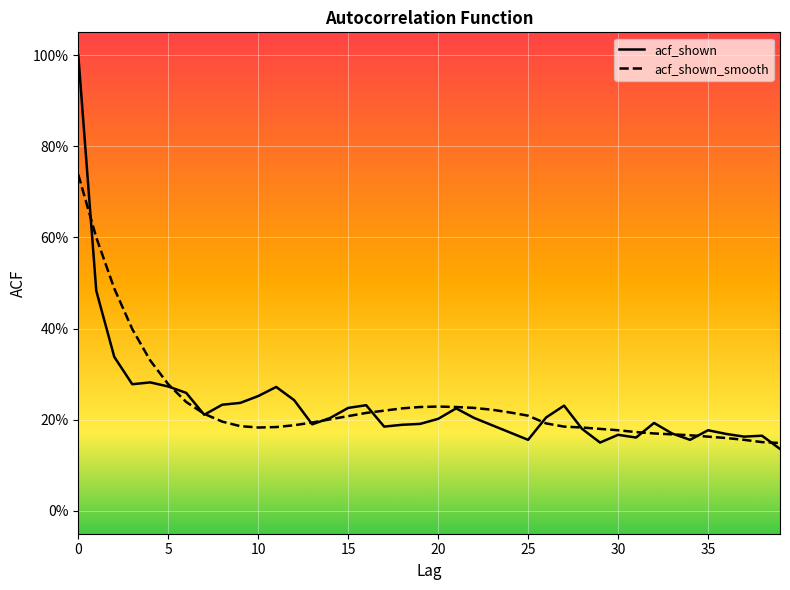

What is the total value across all series at 15?

0.4